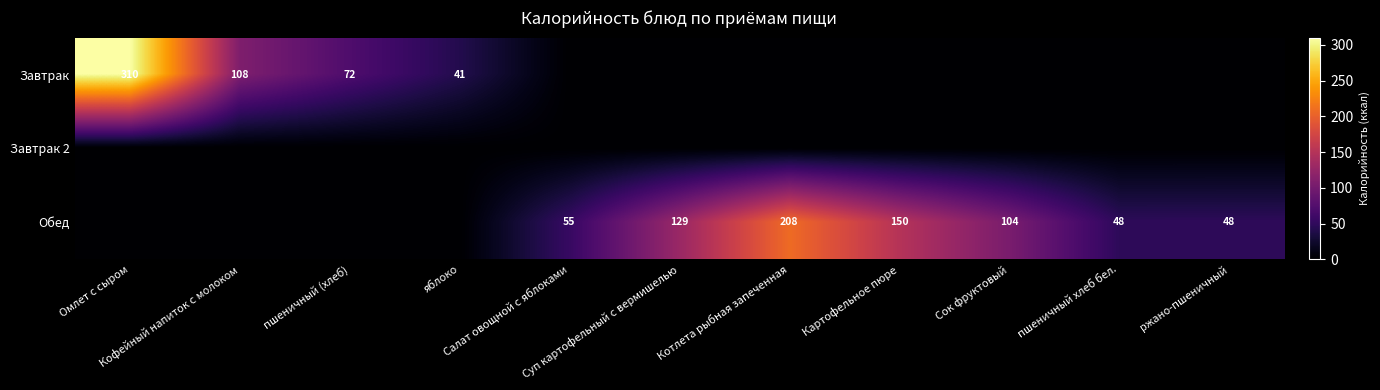

List the labels in order of Завтрак 2 value, smallest first.

Омлет с сыром, Кофейный напиток с молоком, пшеничный (хлеб), яблоко, Салат овощной с яблоками, Суп картофельный с вермишелью, Котлета рыбная запеченная, Картофельное пюре, Сок фруктовый, пшеничный хлеб бел., ржано-пшеничный